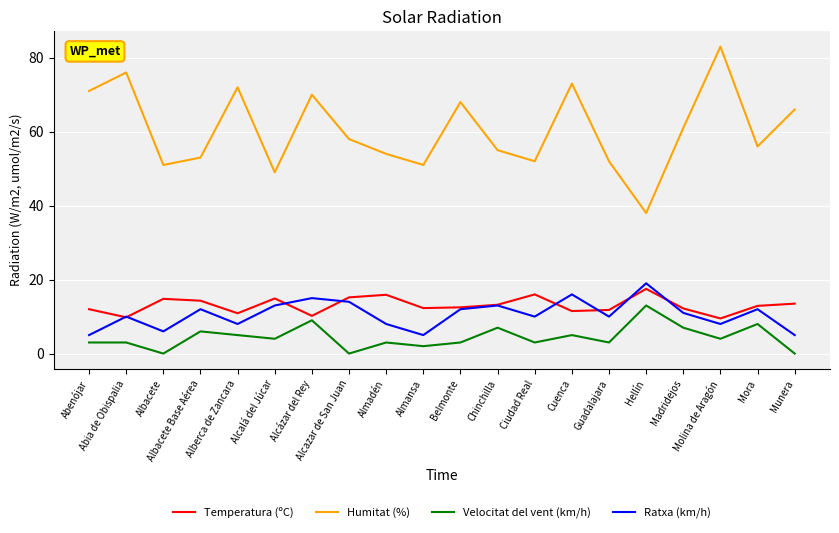

What is the maximum value shown in the chart?

83.0